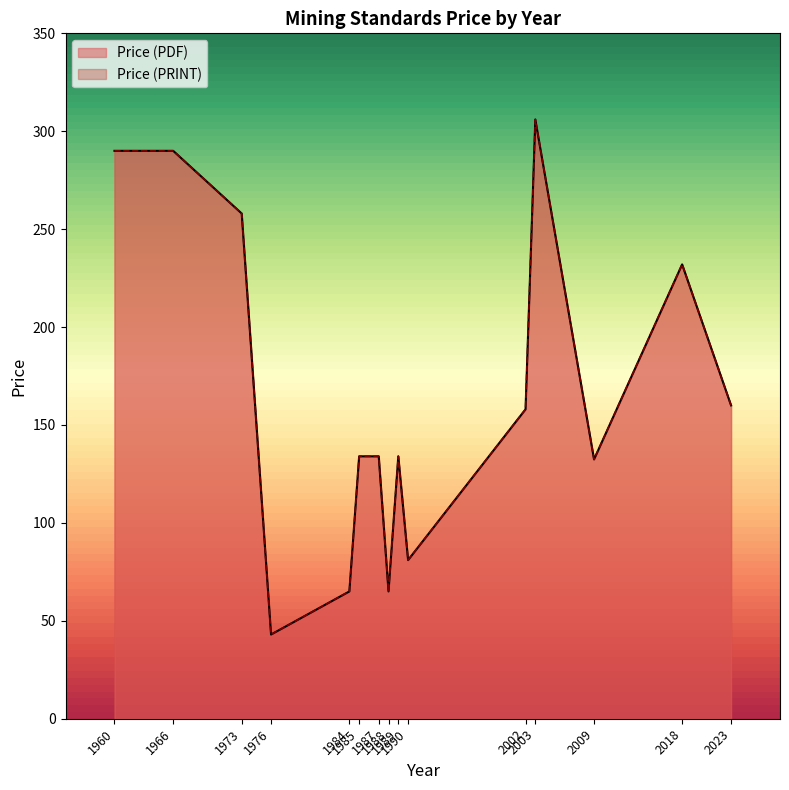

True or false: Price (PDF) has a value of 43 at 1976.

True